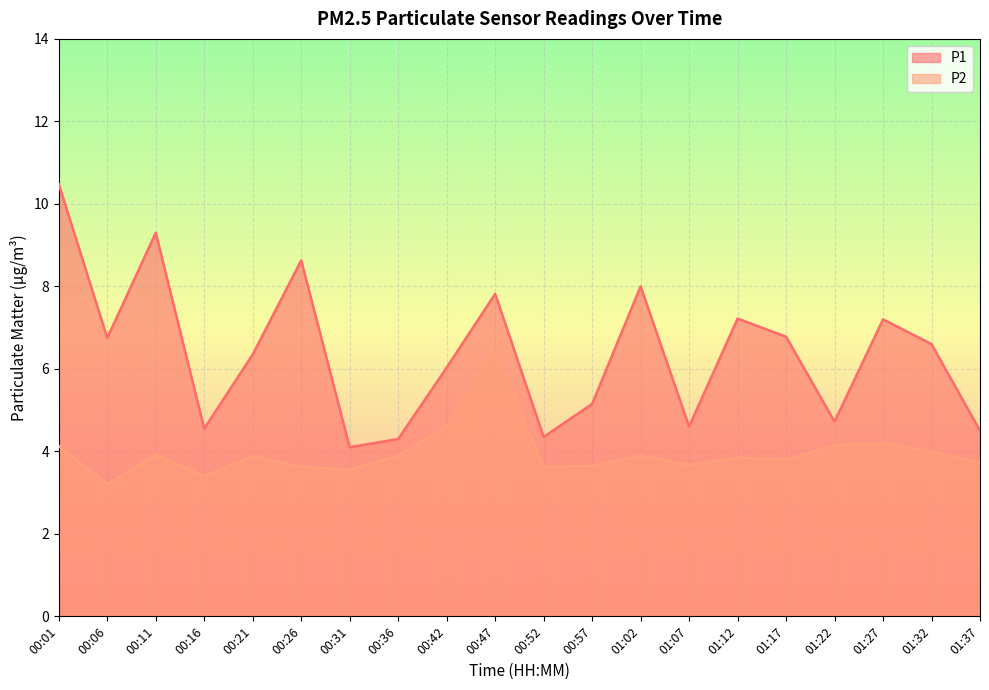

True or false: P1 has a value of 4.5 at 00:16.

True